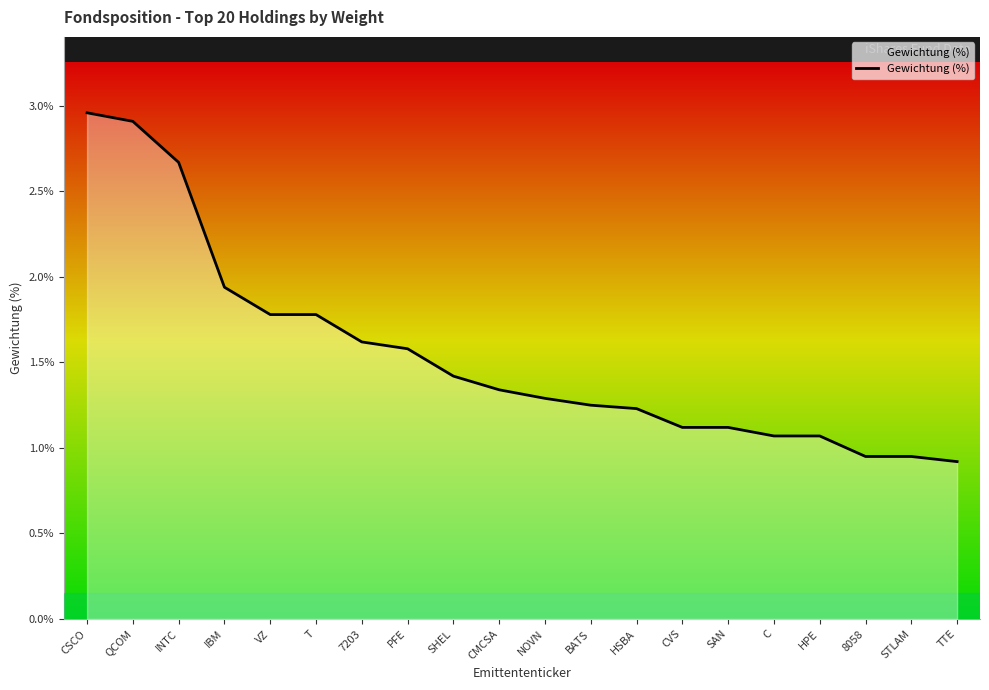

Which category has the highest value across all series?

CSCO